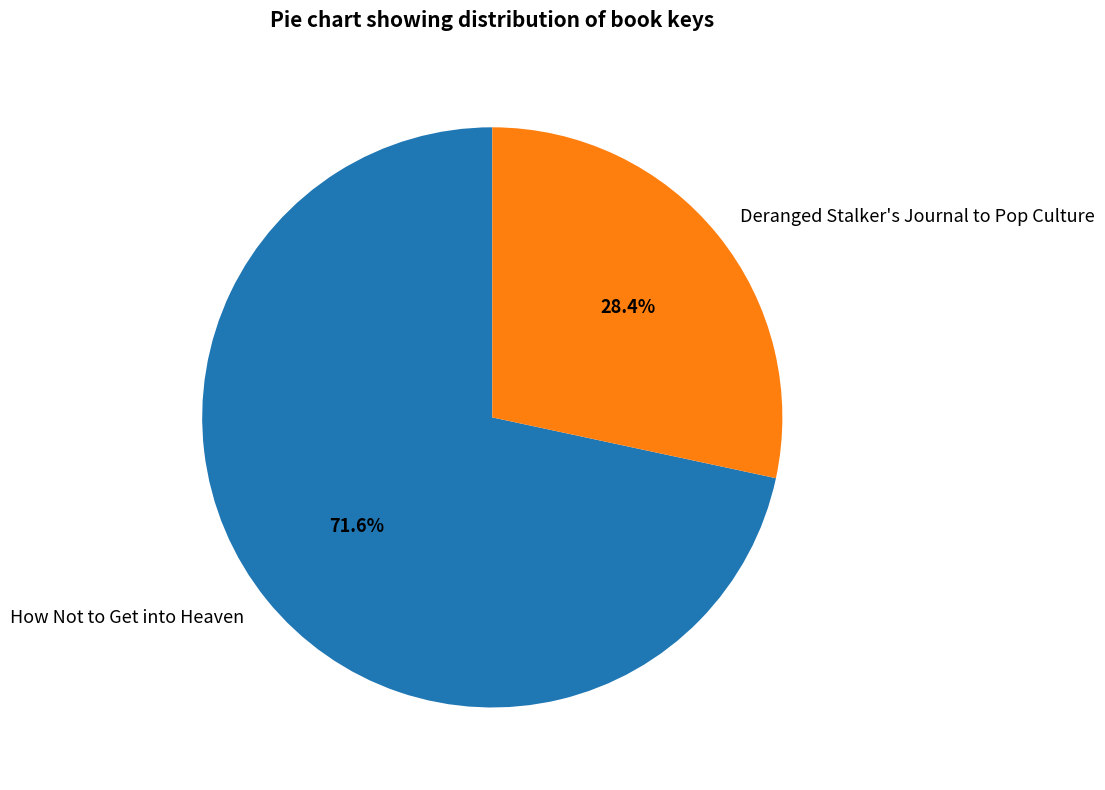

Count the number of slices in the pie.

2